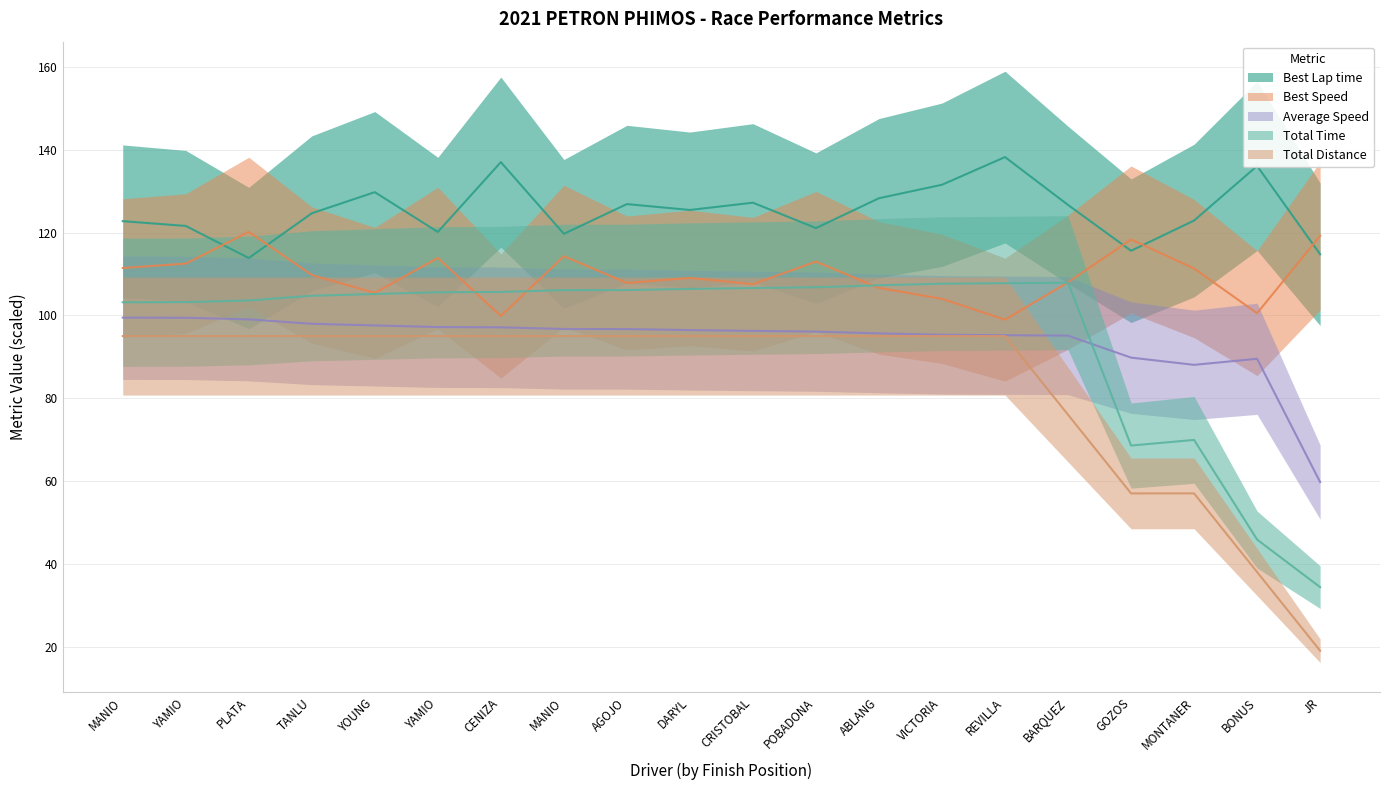

Which series changed the most between TANLU and BONUS?

Total Time